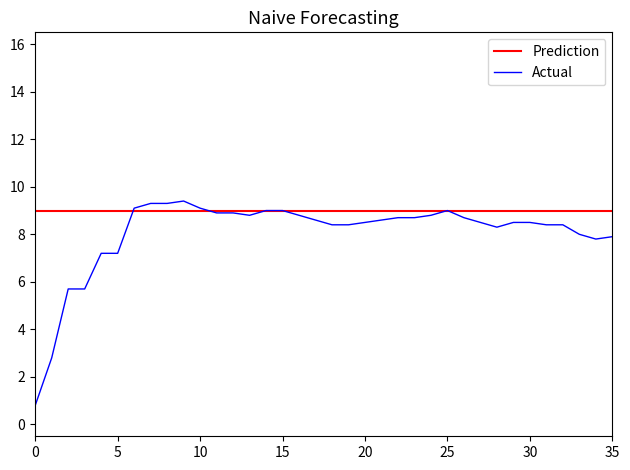

Which series has the widest spread of values?

Actual